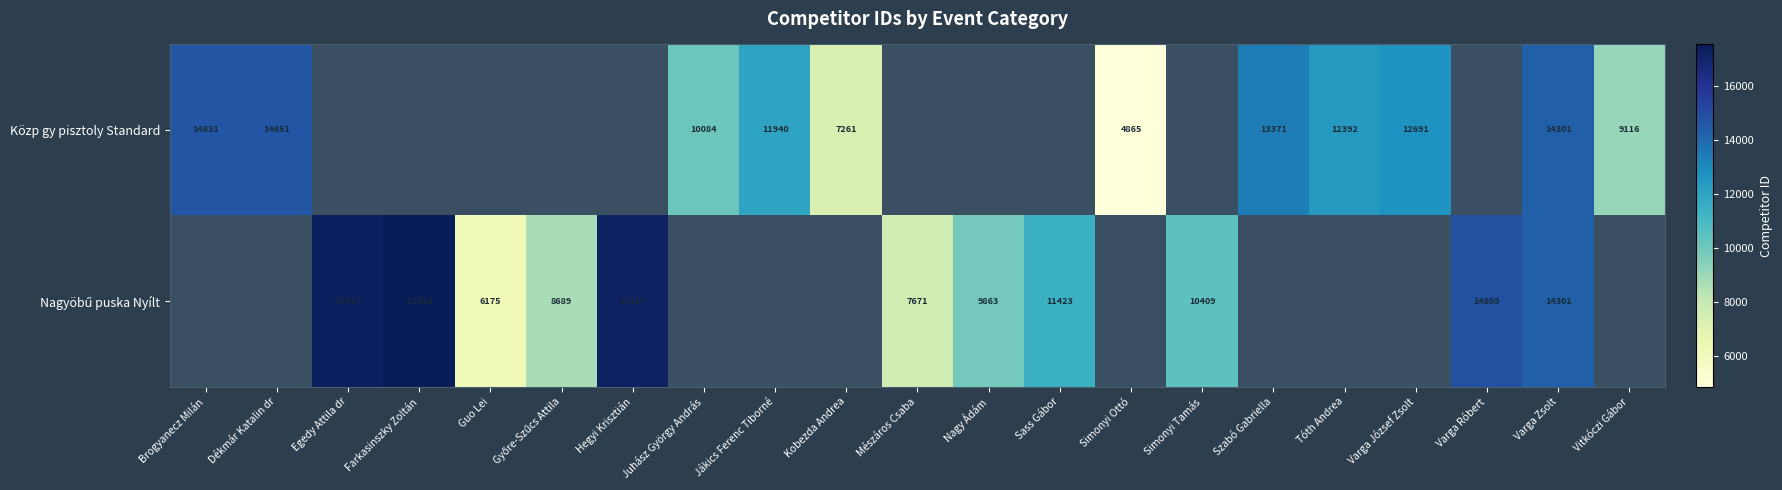

What is the total value across all series at Varga Zsolt?

28602